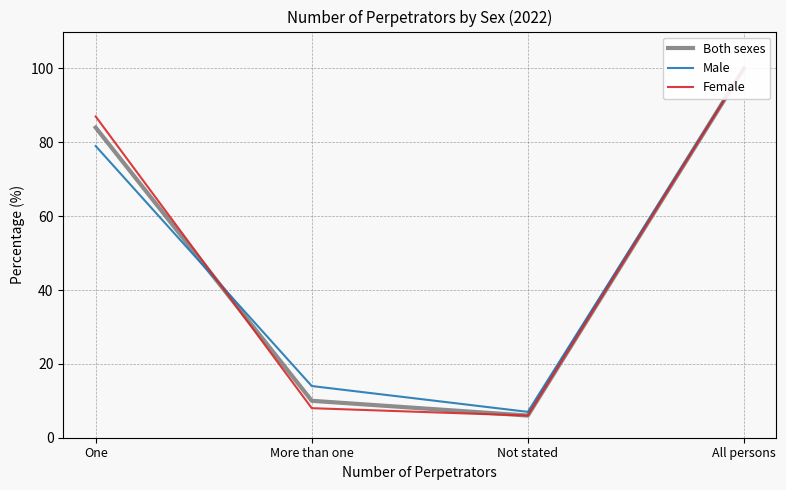

True or false: Both sexes and Female intersect in this chart.

True